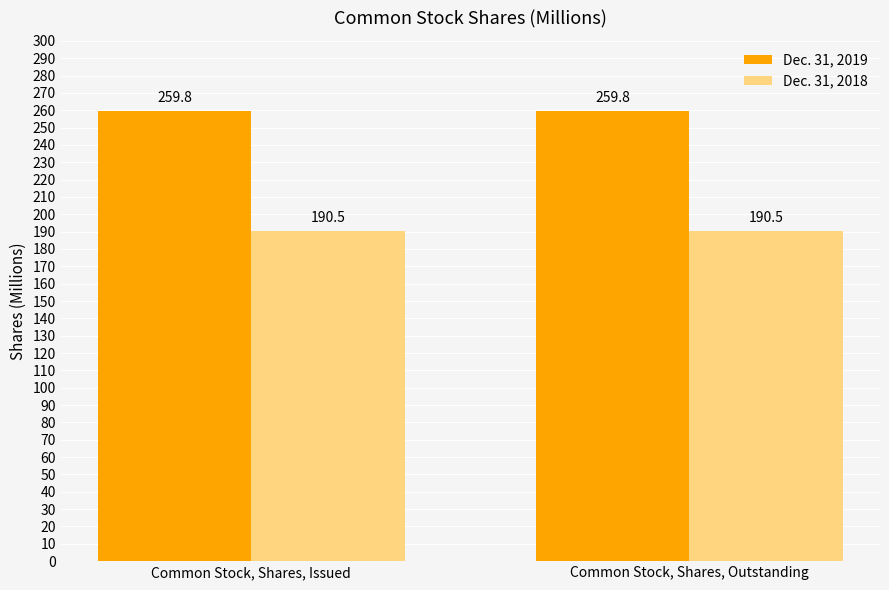

Rank the series by their average value, from highest to lowest.

Dec. 31, 2019, Dec. 31, 2018